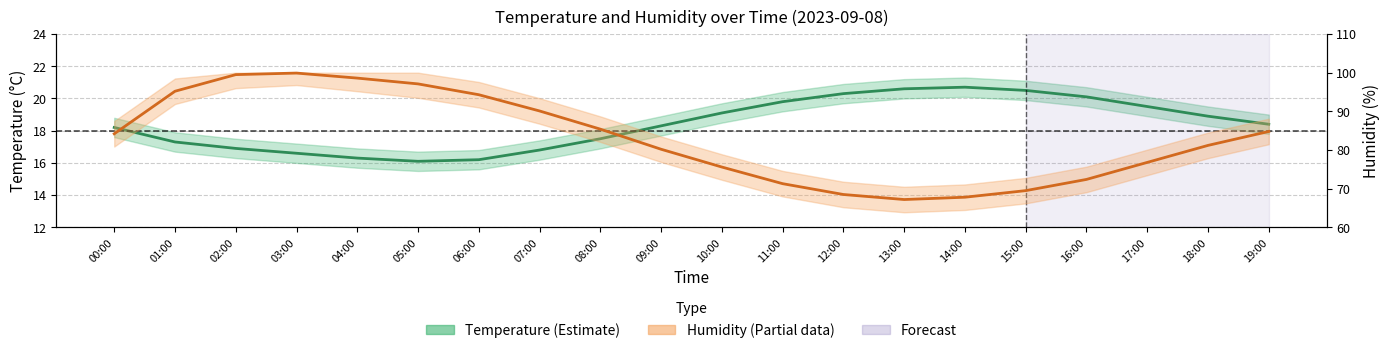

At 08:00, list the series in order from largest to smallest.

Humidity, Temperature